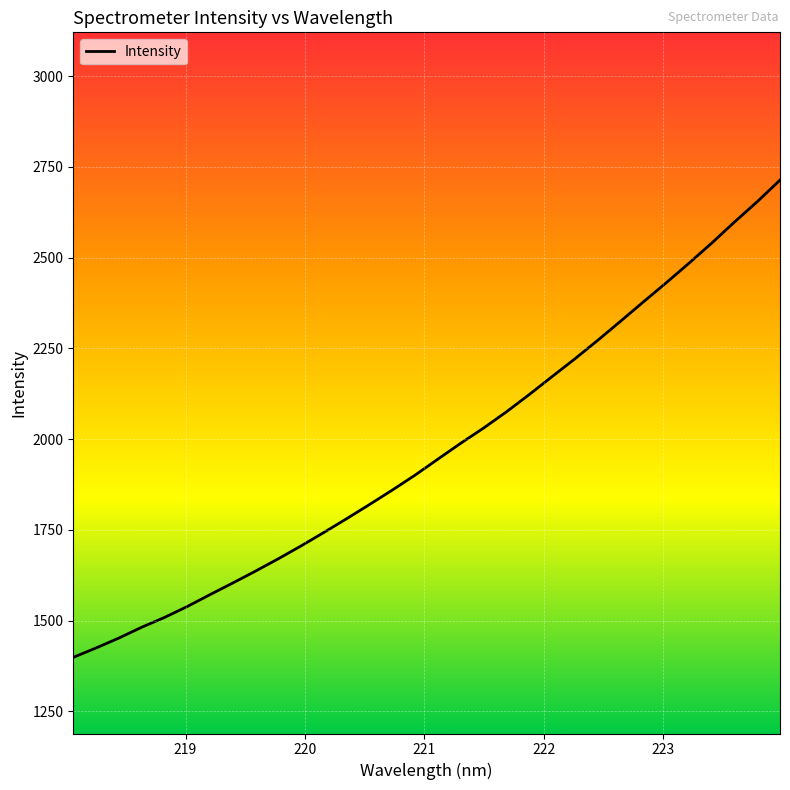

Does the chart have visible grid lines?

Yes